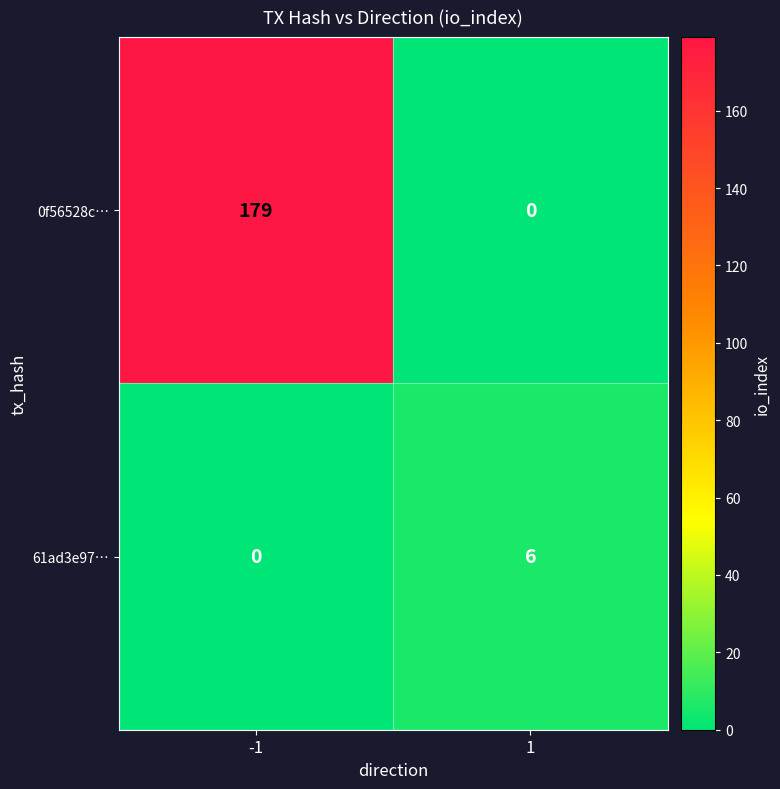

Which series has the largest total across all categories?

0f56528c…